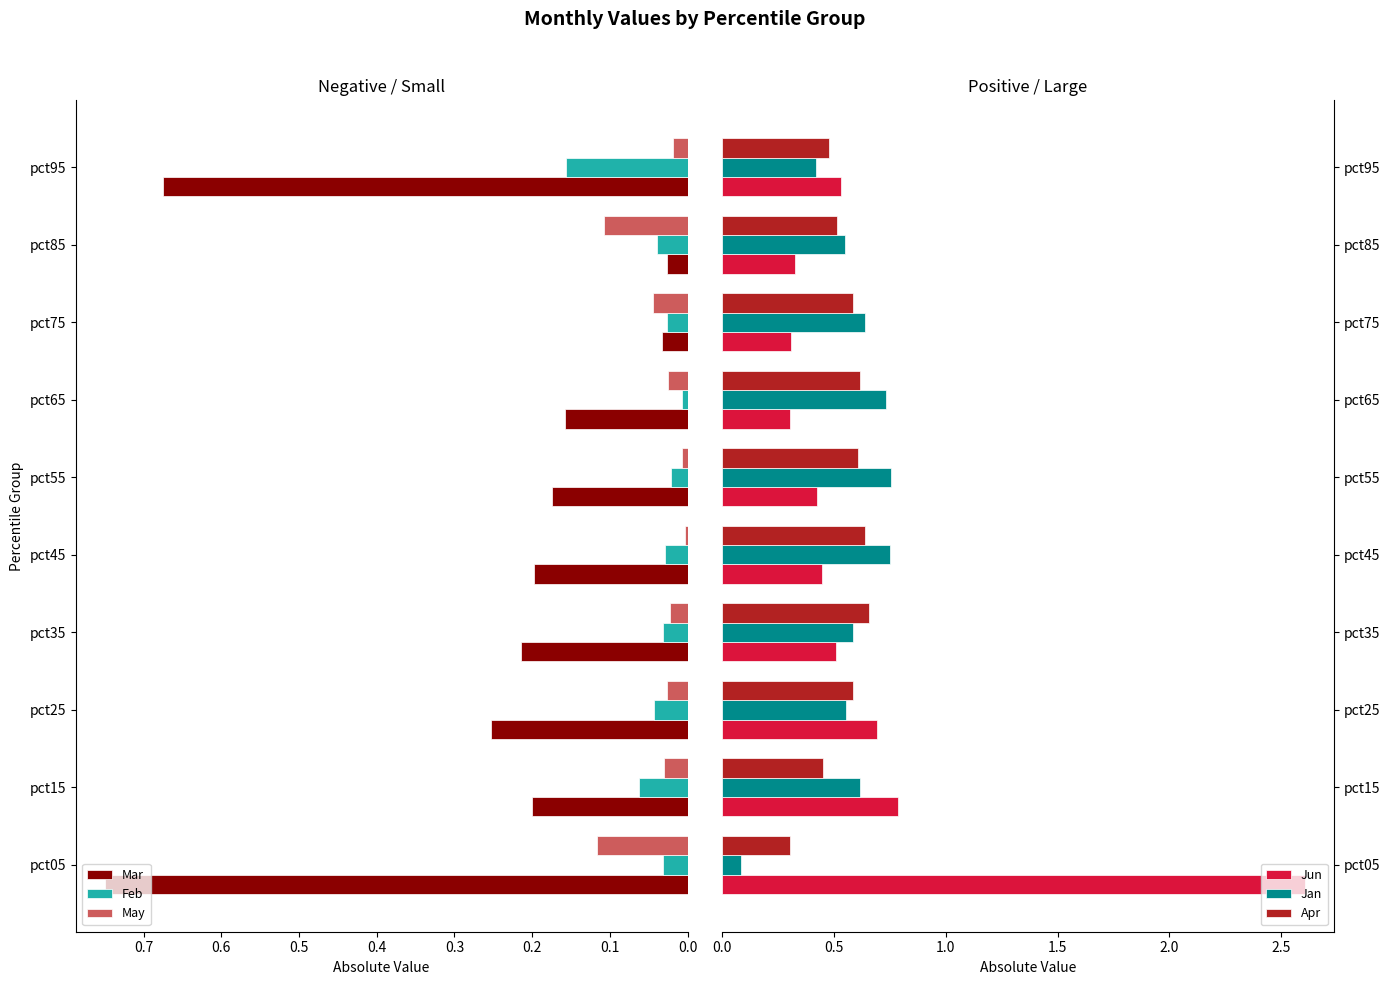

What is the value of the Jun bar at the 9th from the left?

0.3